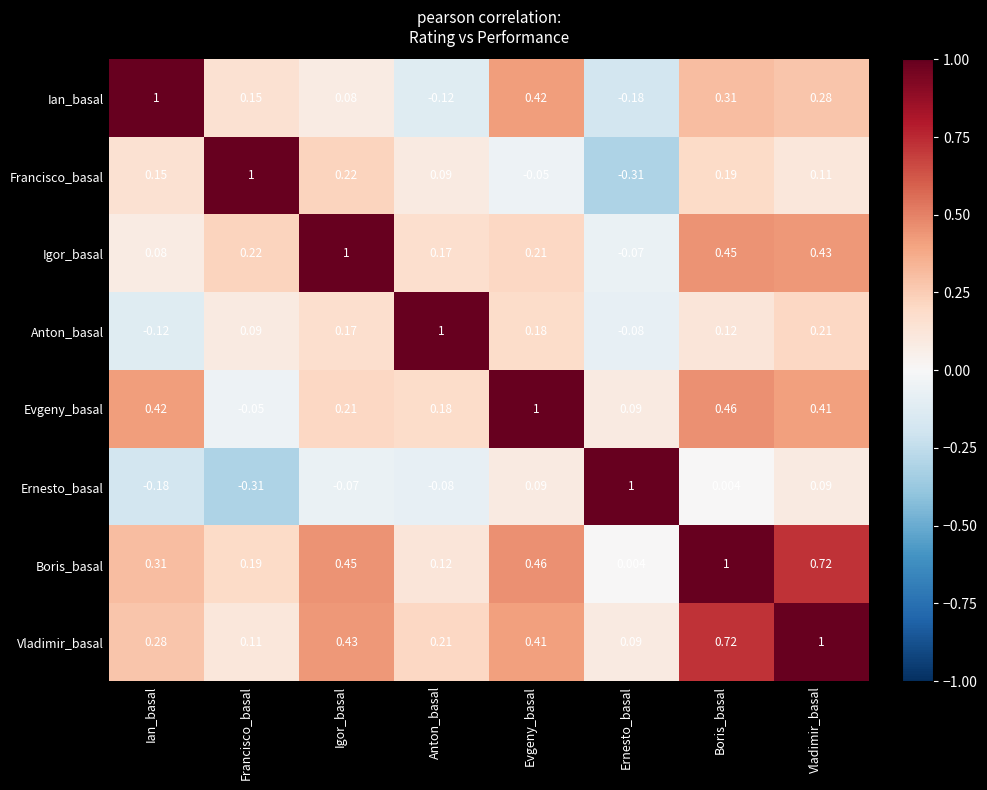

At which label does Igor_basal reach its peak?

Igor_basal